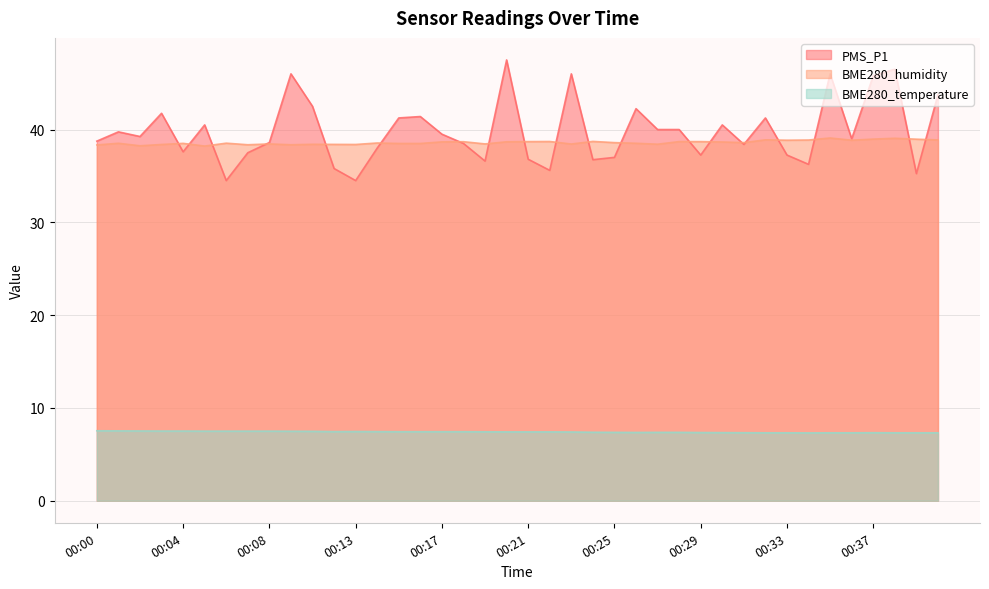

What is the sum of the PMS_P1 values at 00:00 and 00:17?

78.2